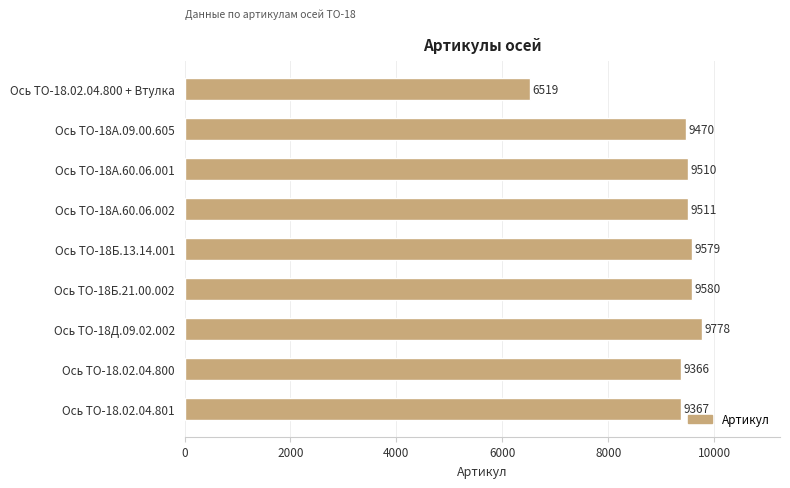

The chart shows a value of 16513 at Ось ТО-18А.60.06.002. True or false?

False